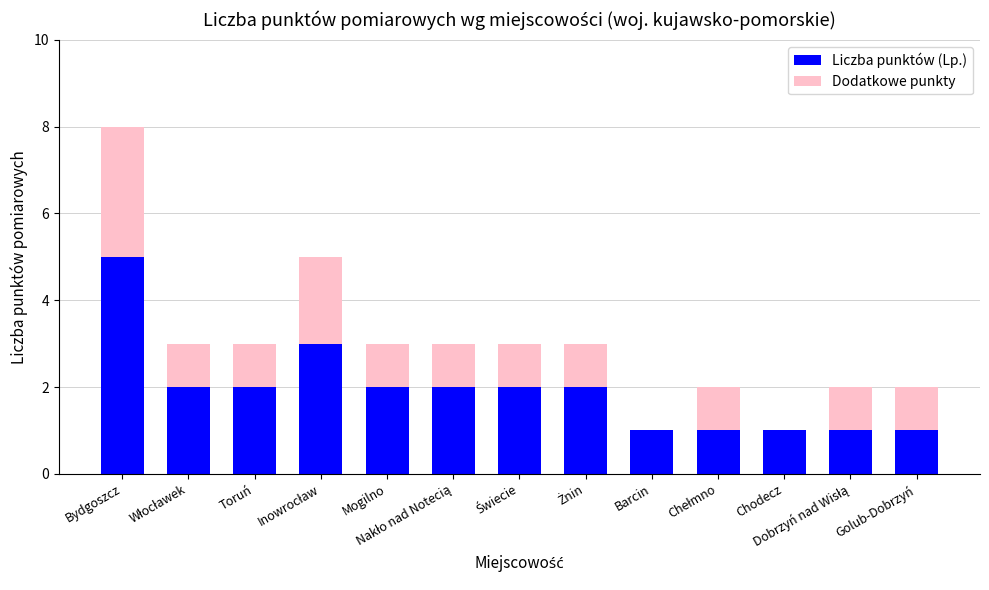

What is the sum of all Liczba punktów (Lp.) values?

25